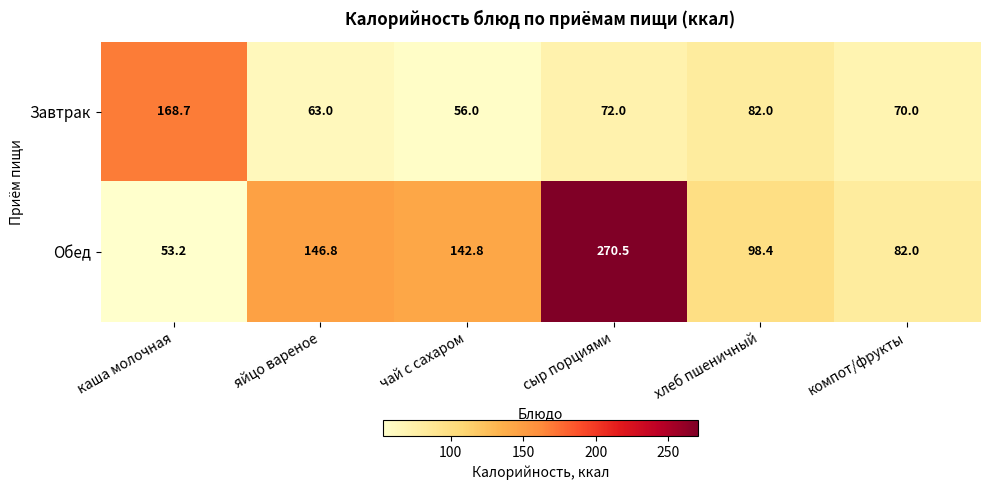

List the labels in order of Завтрак value, smallest first.

чай с сахаром, яйцо вареное, компот/фрукты, сыр порциями, хлеб пшеничный, каша молочная